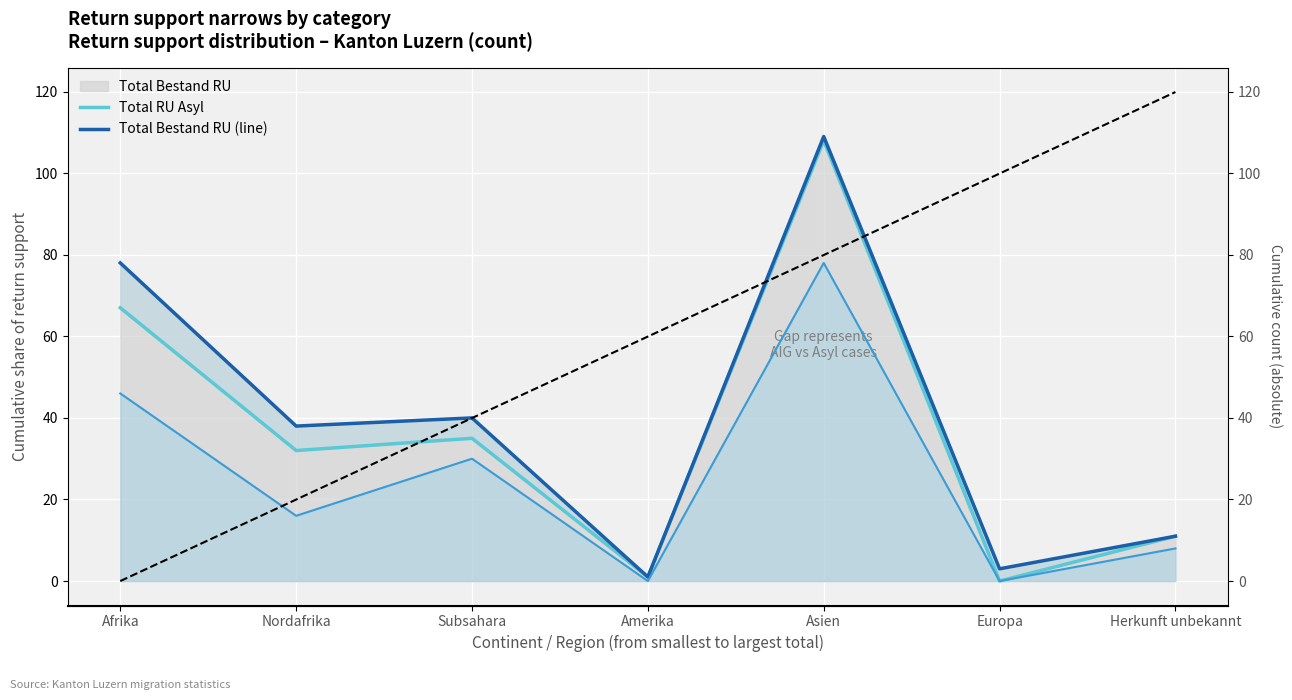

What position from the right is Herkunft unbekannt?

1